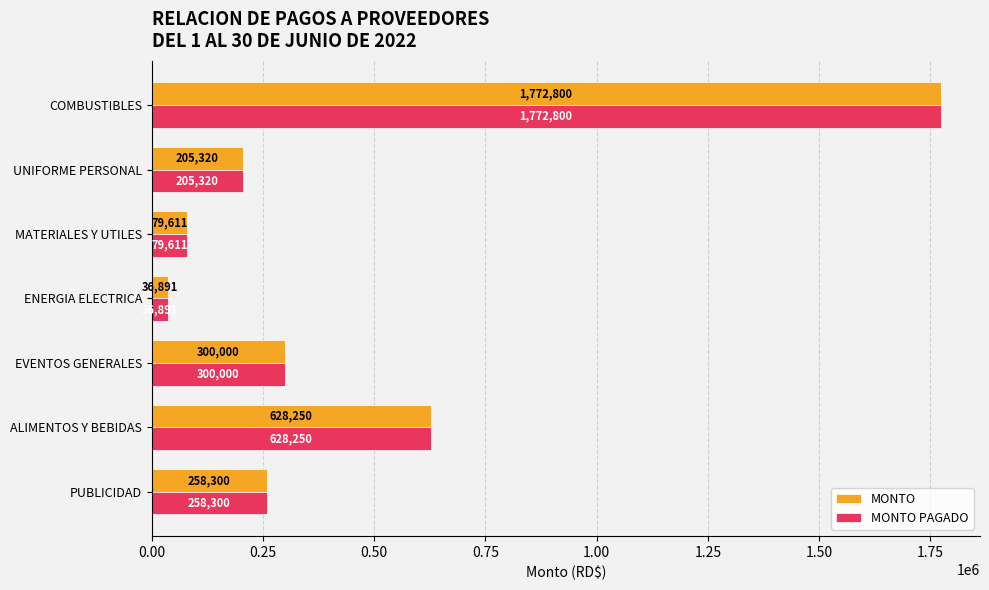

True or false: MONTO has a value of 205320.0 at UNIFORME PERSONAL.

True